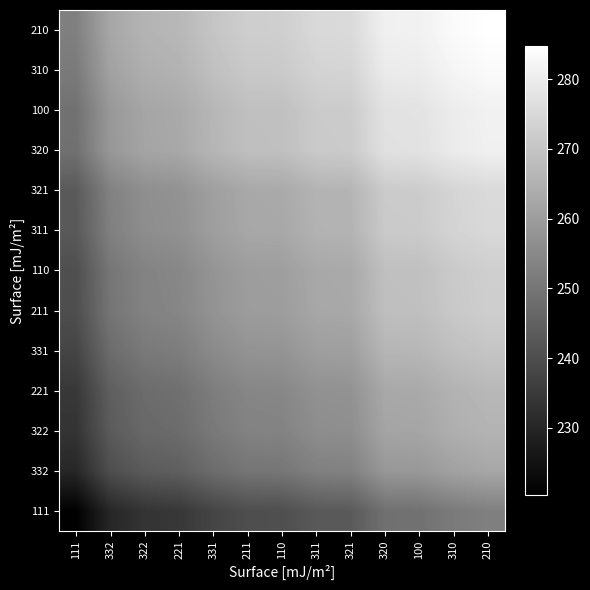

Rank the series by their maximum value, from lowest to highest.

111, 332, 322, 221, 331, 211, 110, 311, 321, 320, 100, 310, 210